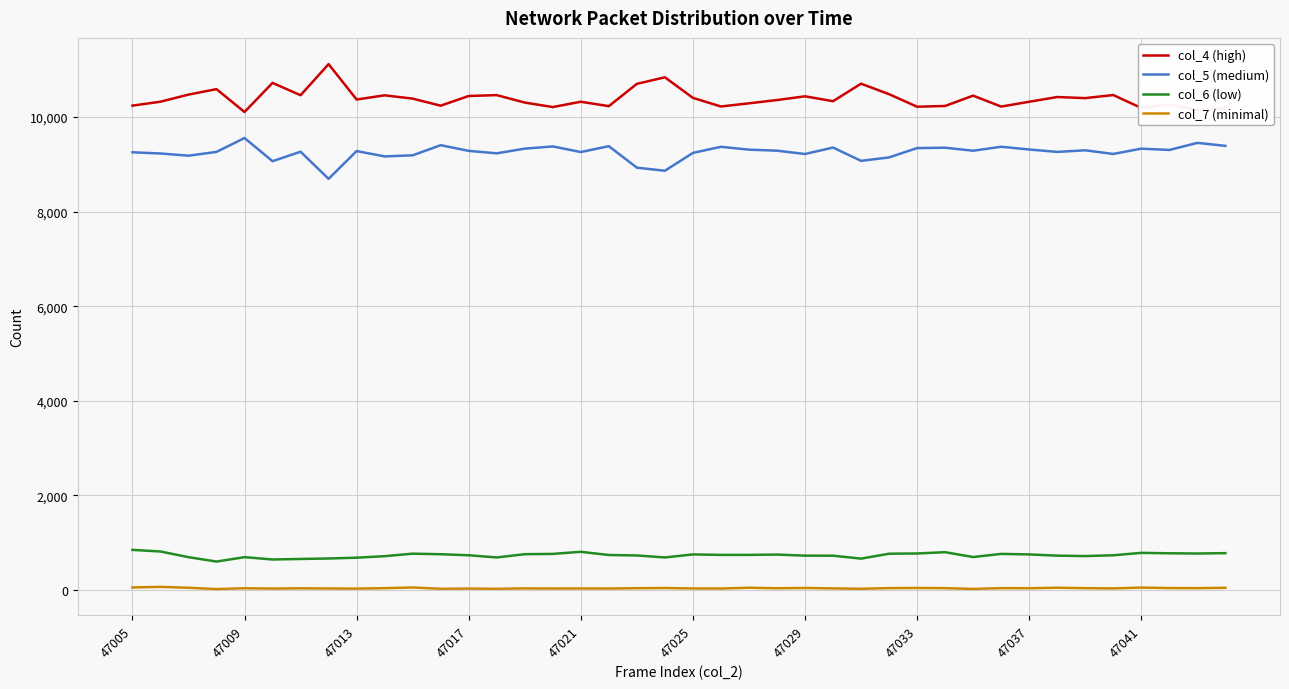

What is the smallest value displayed?

22